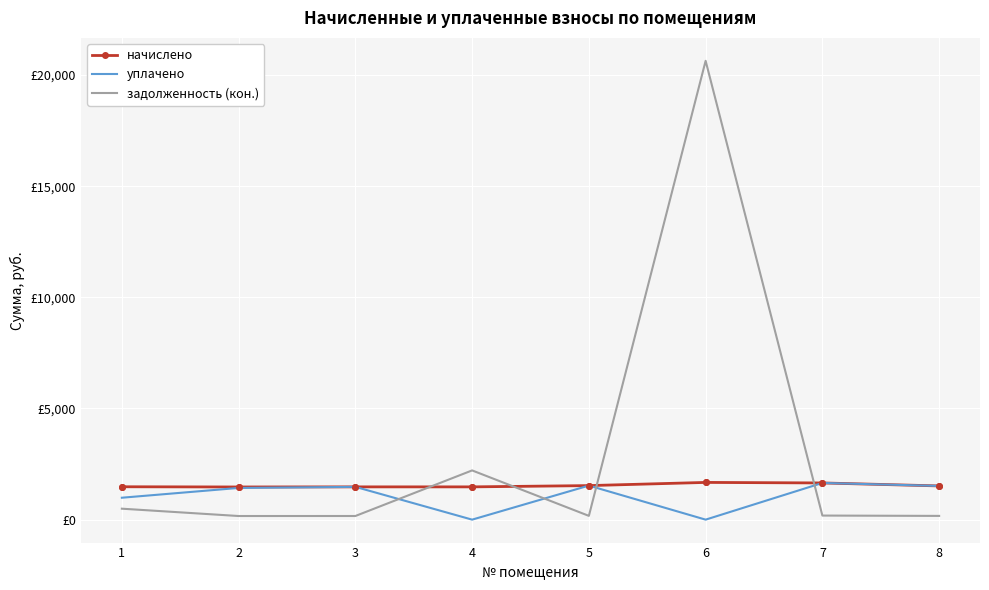

Which label corresponds to the smallest value in the chart?

4